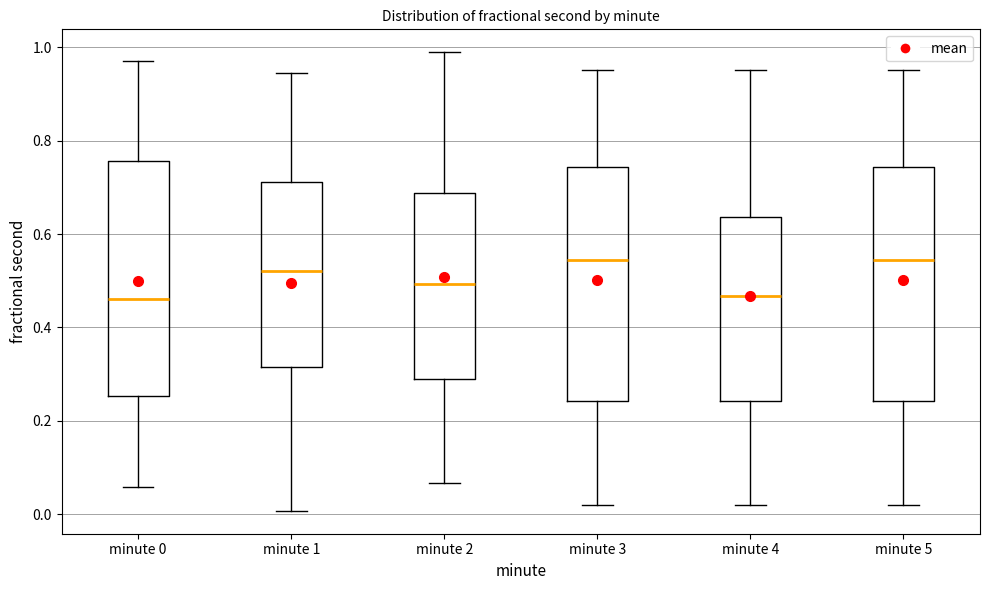

Reading left to right, read every box against the y-axis: the position of its median line, the range the box covers, and the ends of its whiskers. The values are not printed on the chart, so give them approximately, as read against the axis.

minute 0: median 0.46, box 0.26 to 0.76, whiskers 0.06 to 0.98
minute 1: median 0.52, box 0.32 to 0.72, whiskers 0.00 to 0.94
minute 2: median 0.50, box 0.28 to 0.68, whiskers 0.06 to 0.98
minute 3: median 0.54, box 0.24 to 0.74, whiskers 0.02 to 0.96
minute 4: median 0.46, box 0.24 to 0.64, whiskers 0.02 to 0.96
minute 5: median 0.54, box 0.24 to 0.74, whiskers 0.02 to 0.96